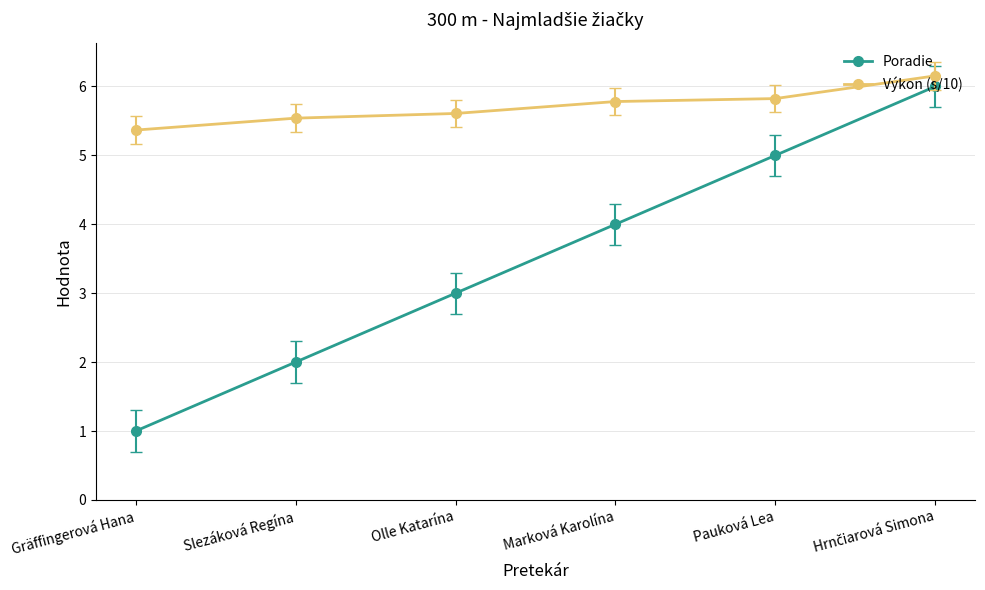

How many Výkon (s/10) values are between 5 and 6?

5